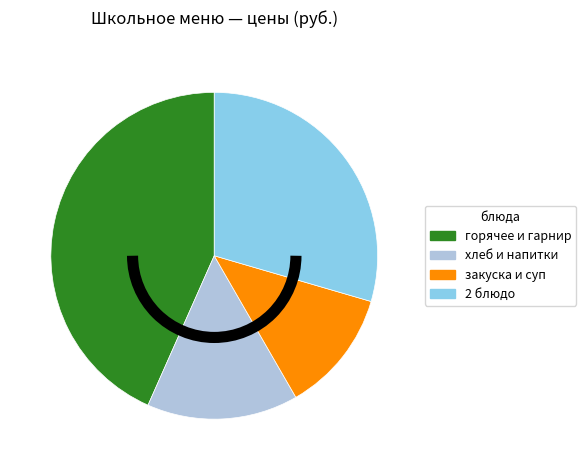

Is there a majority slice in this chart?

No